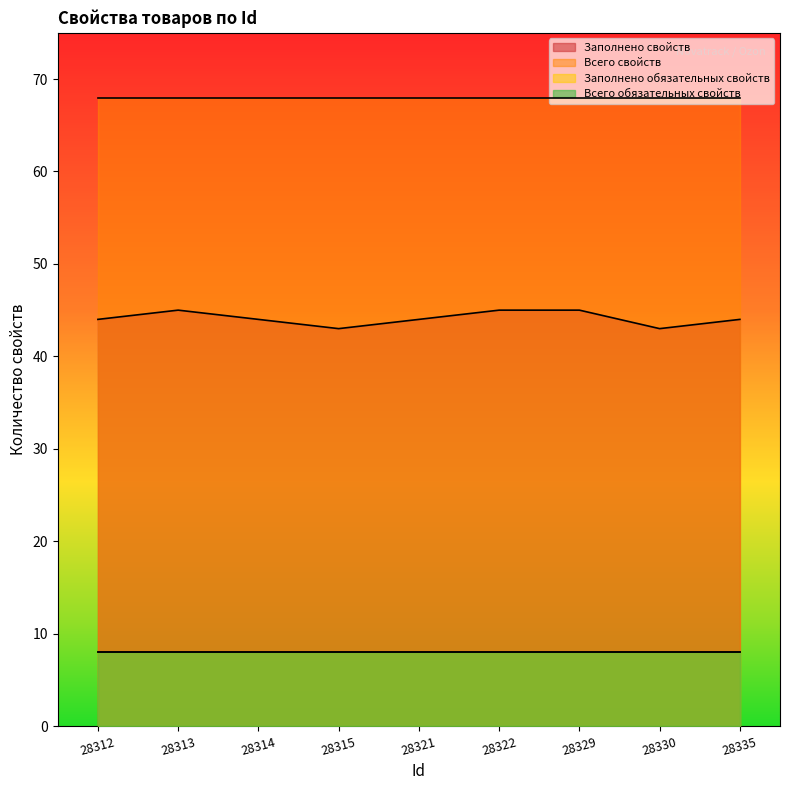

Does the chart display data point markers on the line(s)?

No